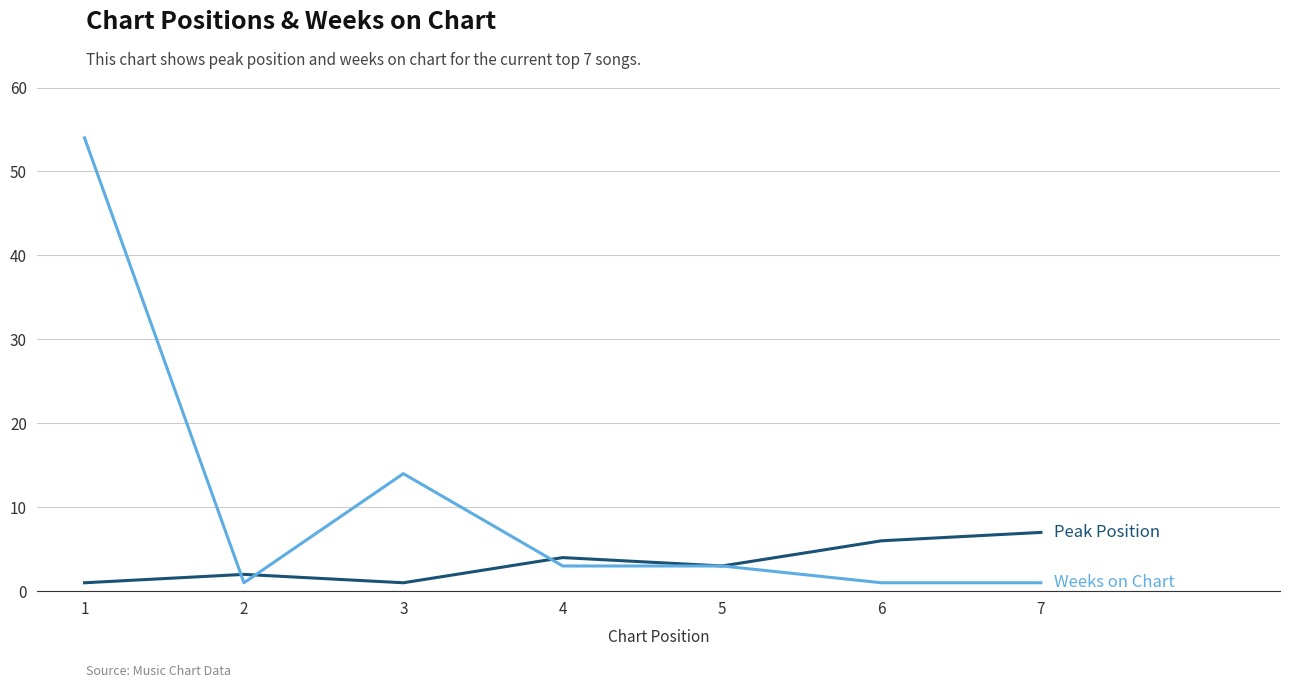

What is the greatest value displayed?

54